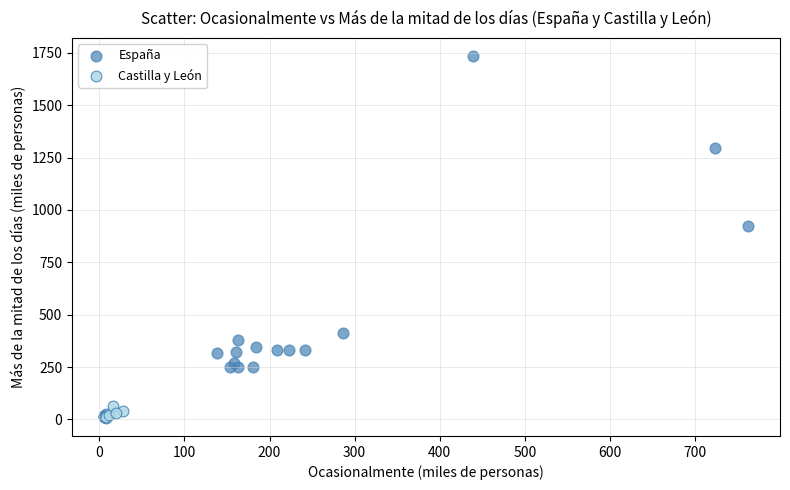

Which series has the largest Y range (max minus min)?

España